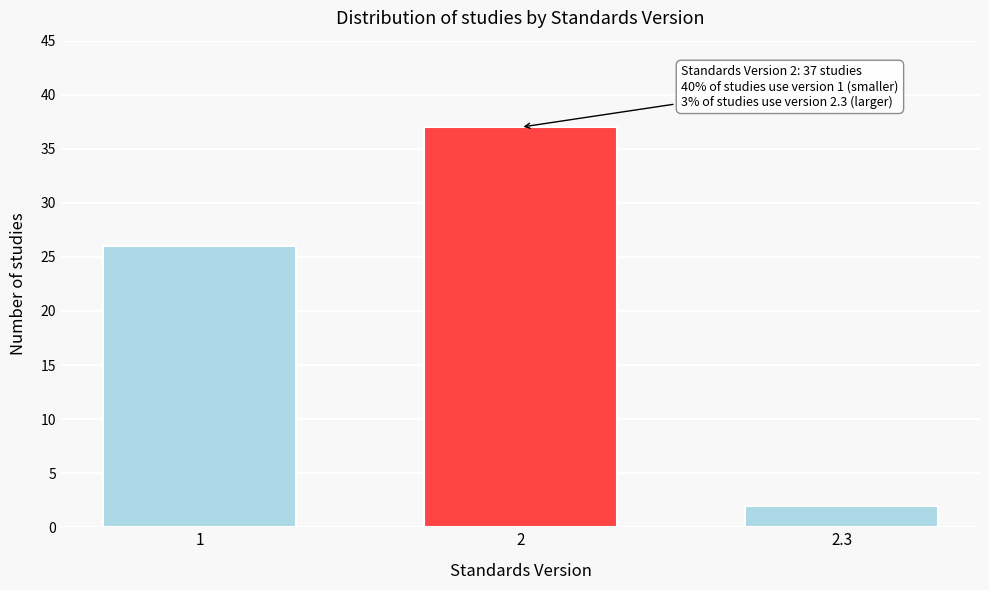

Reading right to left, extract all data points from this chart.

2.3=2	2=37	1=26